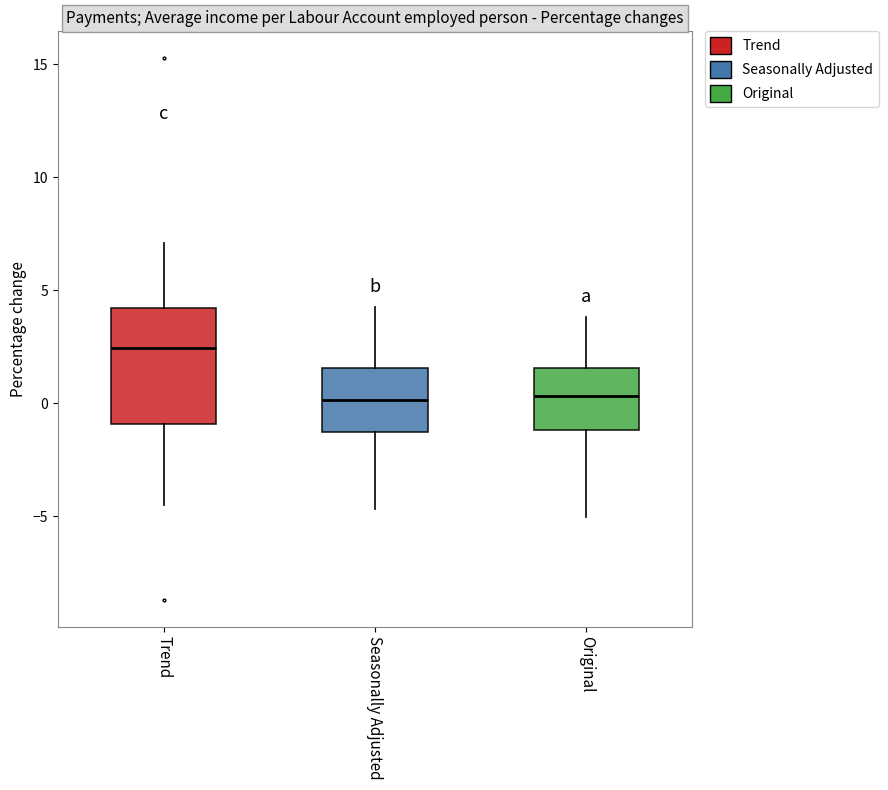

Where does the upper whisker of the box for Seasonally Adjusted end on the y-axis? The values are not printed on the chart, so give them approximately, as read against the axis.

4.5